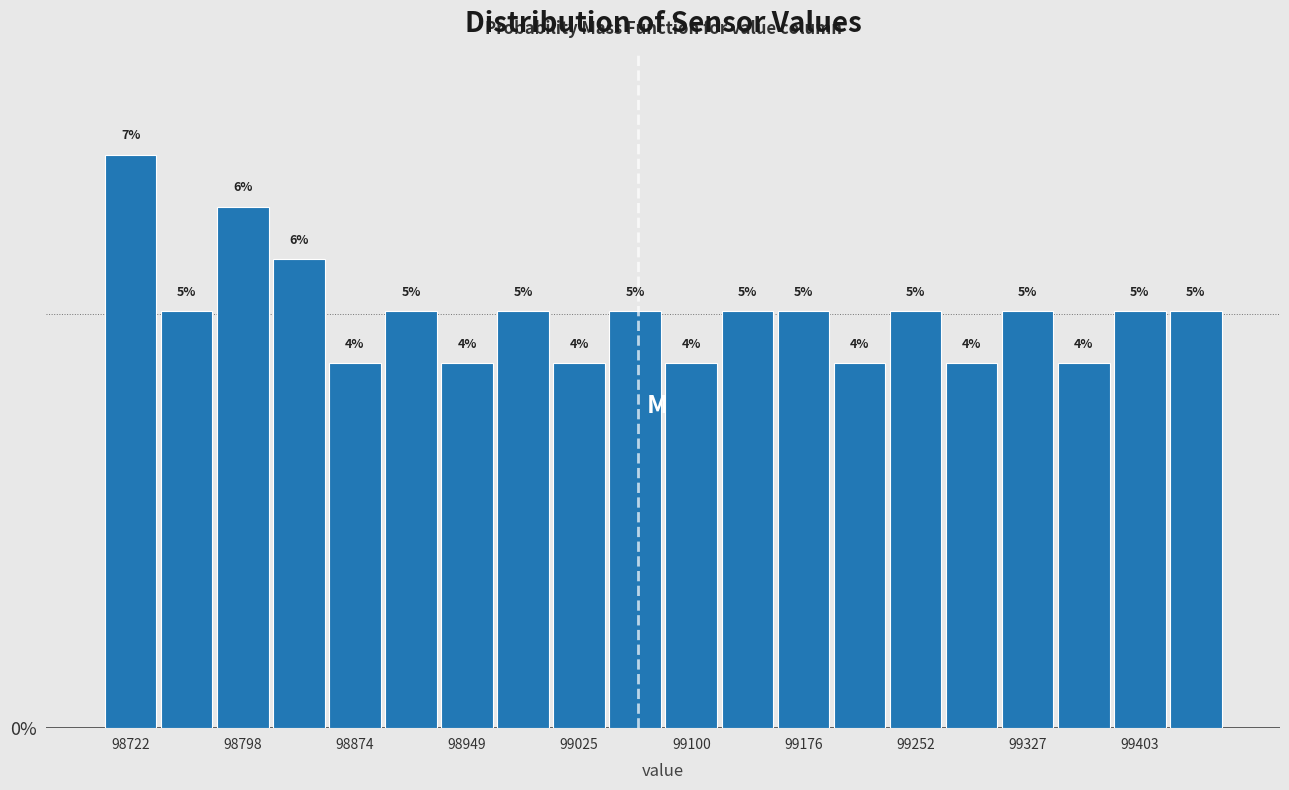

Read against the x-axis, roughly where is the centre of the tallest bar?

98720